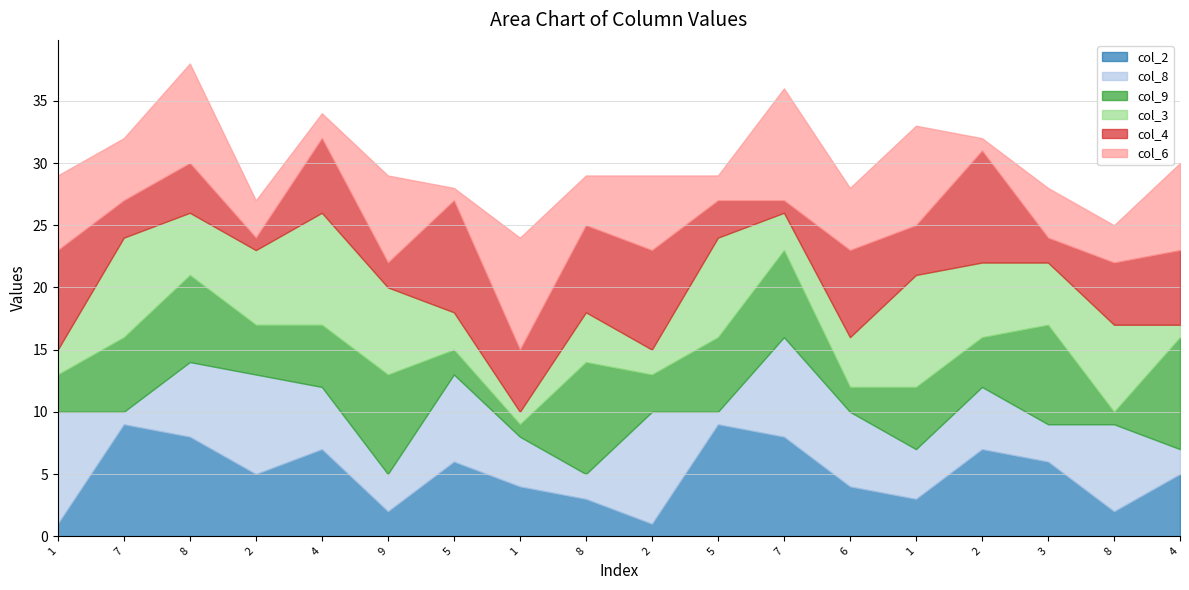

Reading left to right, list all the values displayed in this chart.

col_2: 0=1	1=9	2=8	3=5	4=7	5=2	6=6	7=4	8=3	9=1	10=9	11=8	12=4	13=3	14=7	15=6	16=2	17=5
col_8: 0=9	1=1	2=6	3=8	4=5	5=3	6=7	7=4	8=2	9=9	10=1	11=8	12=6	13=4	14=5	15=3	16=7	17=2
col_9: 0=3	1=6	2=7	3=4	4=5	5=8	6=2	7=1	8=9	9=3	10=6	11=7	12=2	13=5	14=4	15=8	16=1	17=9
col_3: 0=2	1=8	2=5	3=6	4=9	5=7	6=3	7=1	8=4	9=2	10=8	11=3	12=4	13=9	14=6	15=5	16=7	17=1
col_4: 0=8	1=3	2=4	3=1	4=6	5=2	6=9	7=5	8=7	9=8	10=3	11=1	12=7	13=4	14=9	15=2	16=5	17=6
col_6: 0=6	1=5	2=8	3=3	4=2	5=7	6=1	7=9	8=4	9=6	10=2	11=9	12=5	13=8	14=1	15=4	16=3	17=7